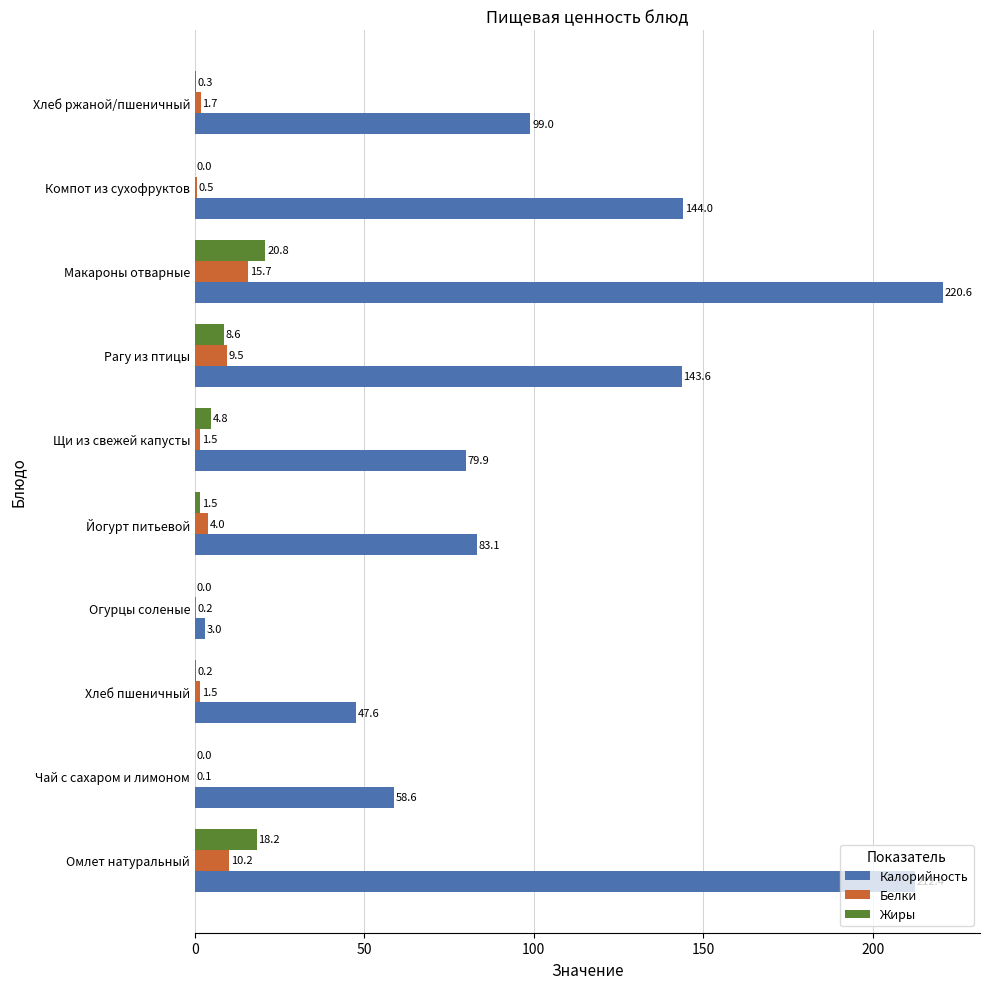

At which label does Белки reach its peak?

Макароны отварные